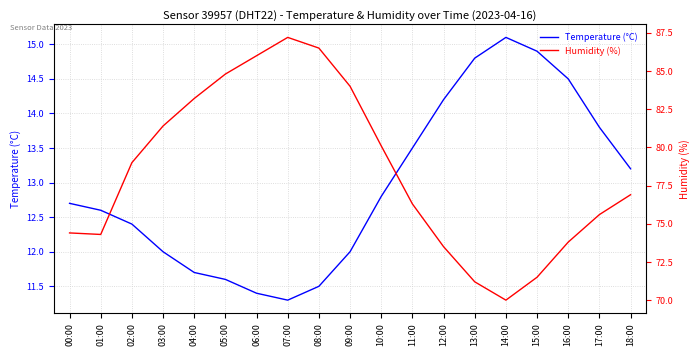

What is the sum of the Humidity (%) values at 02:00 and 01:00?

153.3